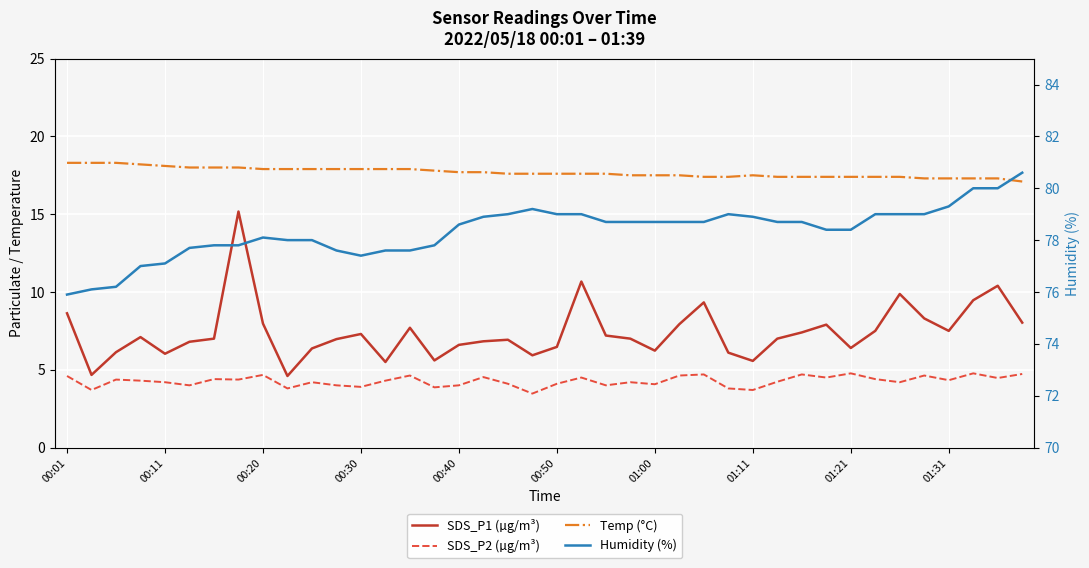

Reading left to right, transcribe all the data shown in this chart.

SDS_P1 (µg/m³): 8.6	4.7	6.1	7.1	6.0	6.8	7.0	15.2	8.0	4.6	6.4	7.0	7.3	5.5	7.7	5.6	6.6	6.8	6.9	5.9	6.5	10.7	7.2	7.0	6.2	7.9	9.3	6.1	5.6	7.0	7.4	7.9	6.4	7.5	9.9	8.3	7.5	9.5	10.4	8.0
SDS_P2 (µg/m³): 4.6	3.7	4.4	4.3	4.2	4.0	4.4	4.4	4.7	3.8	4.2	4.0	3.9	4.3	4.6	3.9	4.0	4.5	4.1	3.5	4.1	4.5	4.0	4.2	4.1	4.6	4.7	3.8	3.7	4.2	4.7	4.5	4.8	4.4	4.2	4.6	4.3	4.8	4.5	4.7
Temp (°C): 18.3	18.3	18.3	18.2	18.1	18.0	18.0	18.0	17.9	17.9	17.9	17.9	17.9	17.9	17.9	17.8	17.7	17.7	17.6	17.6	17.6	17.6	17.6	17.5	17.5	17.5	17.4	17.4	17.5	17.4	17.4	17.4	17.4	17.4	17.4	17.3	17.3	17.3	17.3	17.1
Humidity (%): 75.9	76.1	76.2	77.0	77.1	77.7	77.8	77.8	78.1	78.0	78.0	77.6	77.4	77.6	77.6	77.8	78.6	78.9	79.0	79.2	79.0	79.0	78.7	78.7	78.7	78.7	78.7	79.0	78.9	78.7	78.7	78.4	78.4	79.0	79.0	79.0	79.3	80.0	80.0	80.6